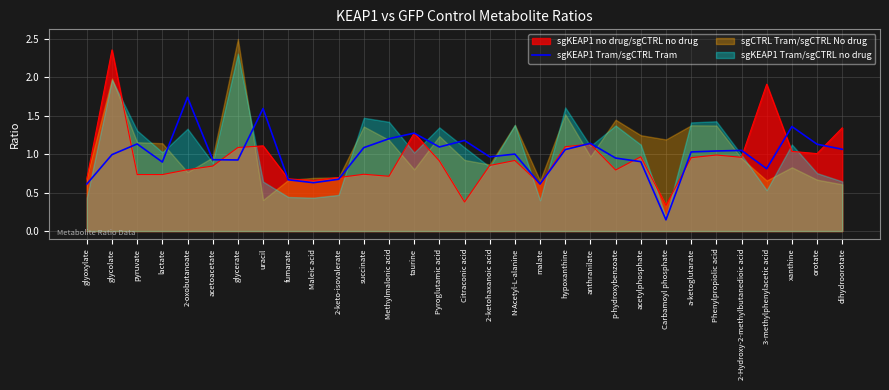

What is the smallest value displayed?

0.1